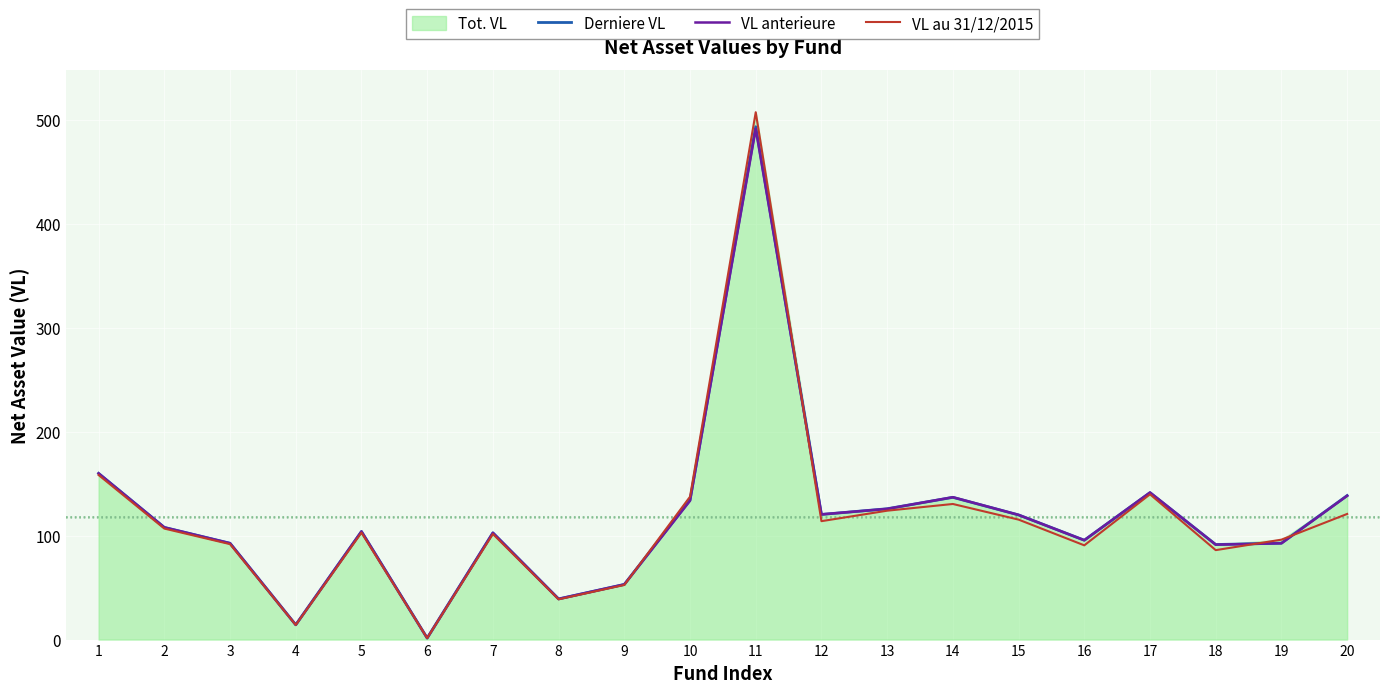

Which category has the highest value across all series?

11